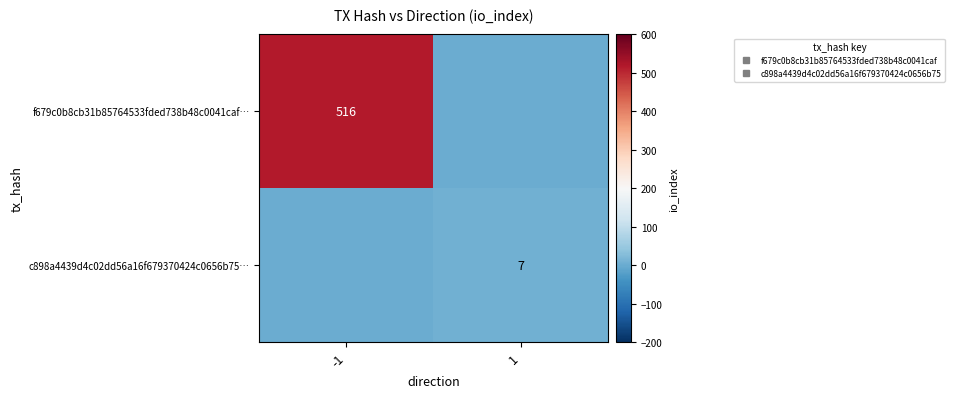

Which has a higher value, 1 or -1?

-1